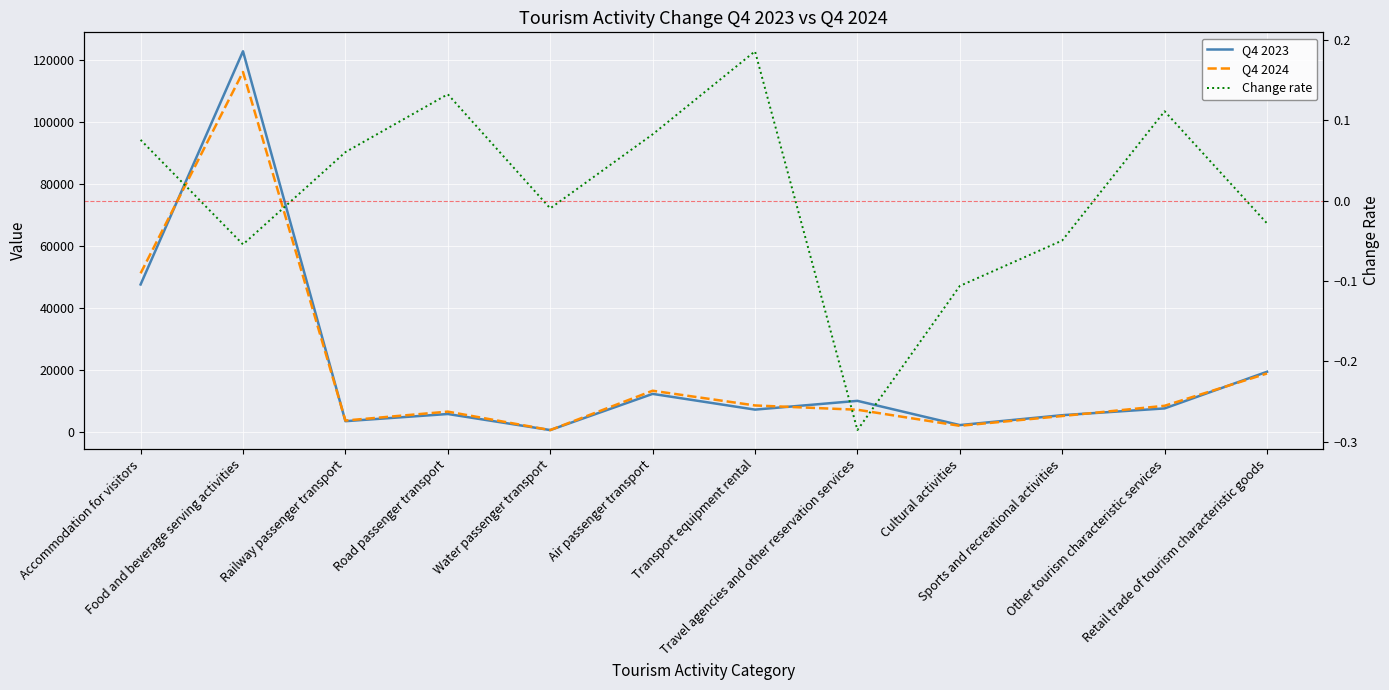

At which label is Q4 2024 closest to 58448?

Accommodation for visitors